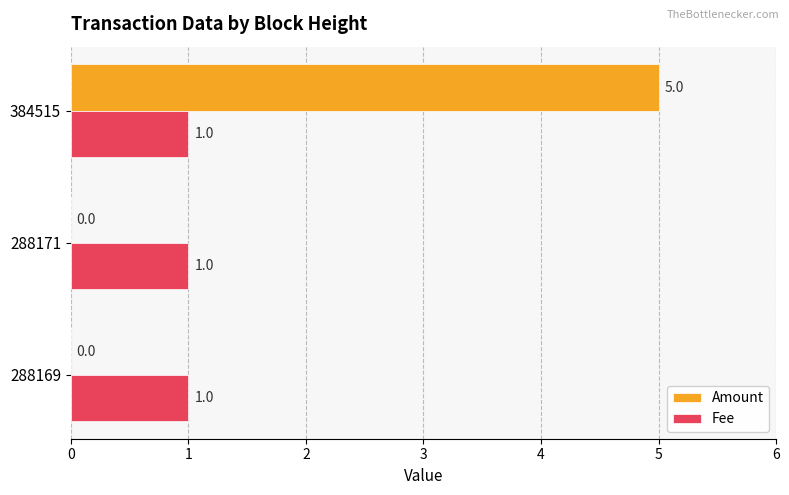

What are all the series names shown in the legend?

Amount, Fee